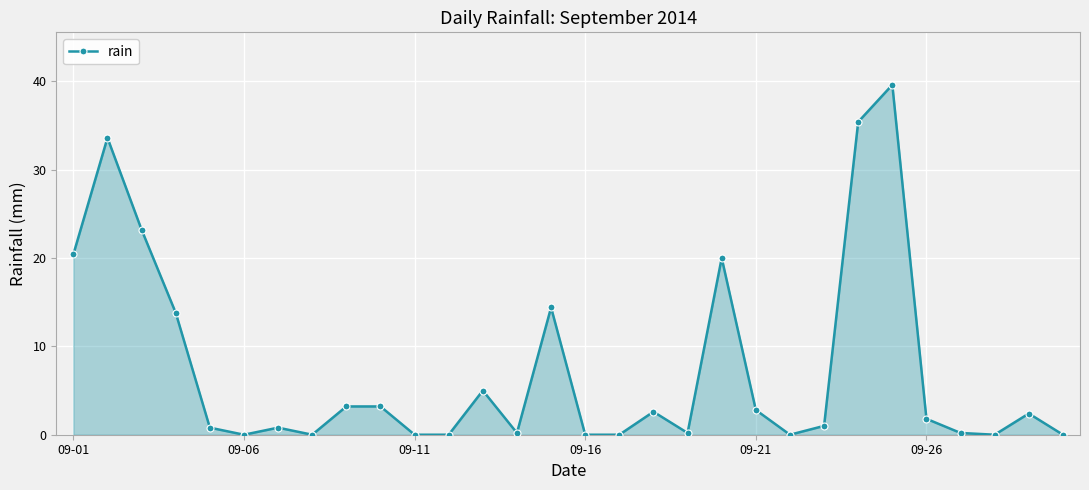

What is the difference between the second highest and second lowest values?

35.4